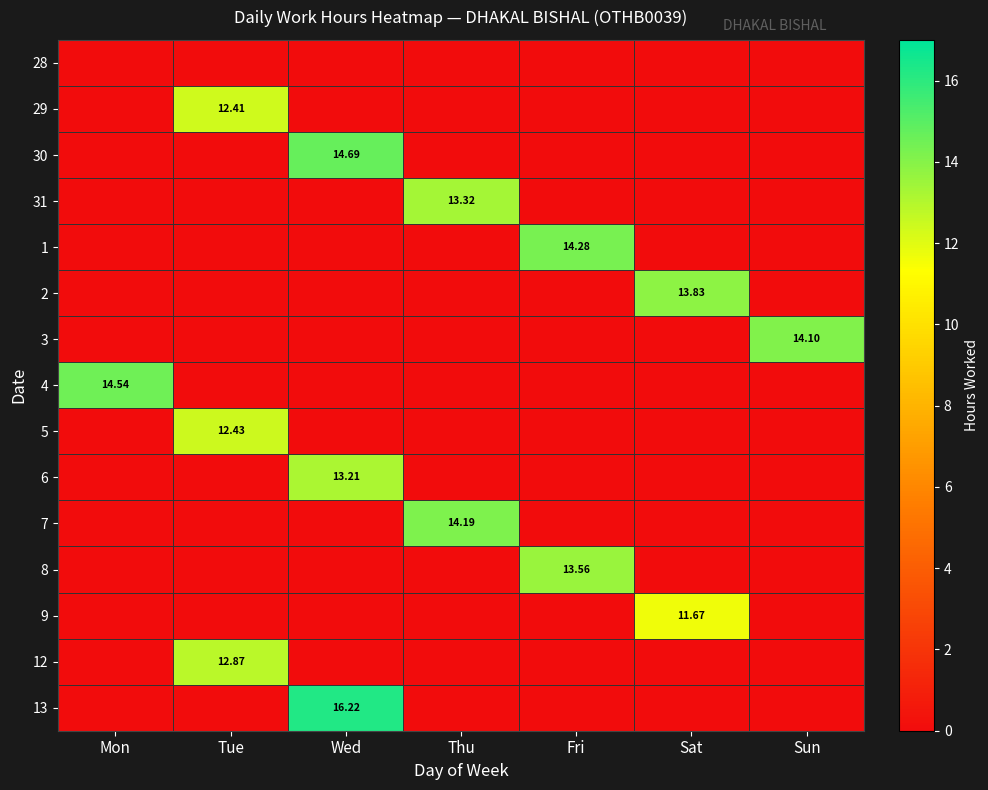

What is the difference between the 1 values at Fri and Wed?

14.3